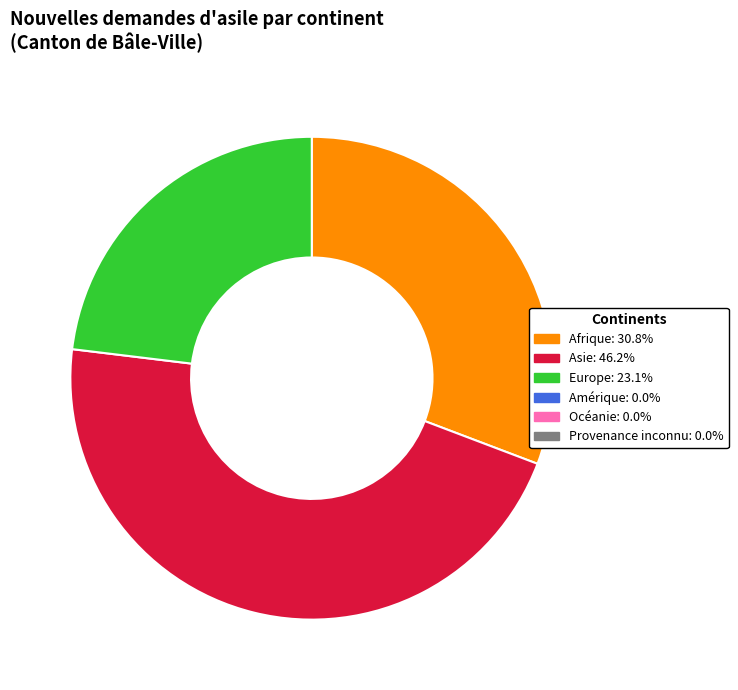

Is there any slice that represents more than half of the pie?

No